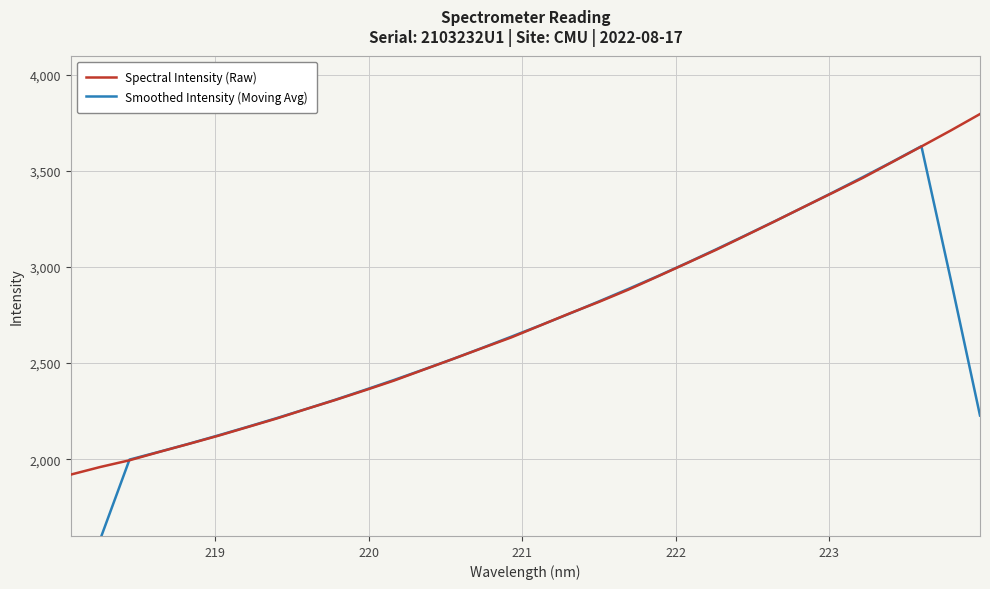

What is the highest value of the Spectral Intensity (Raw) series?

3796.8